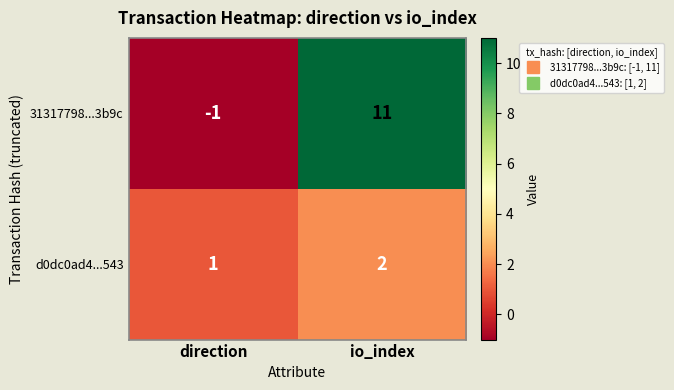

List the series in order of their overall mean, highest first.

31317798...3b9c, d0dc0ad4...543